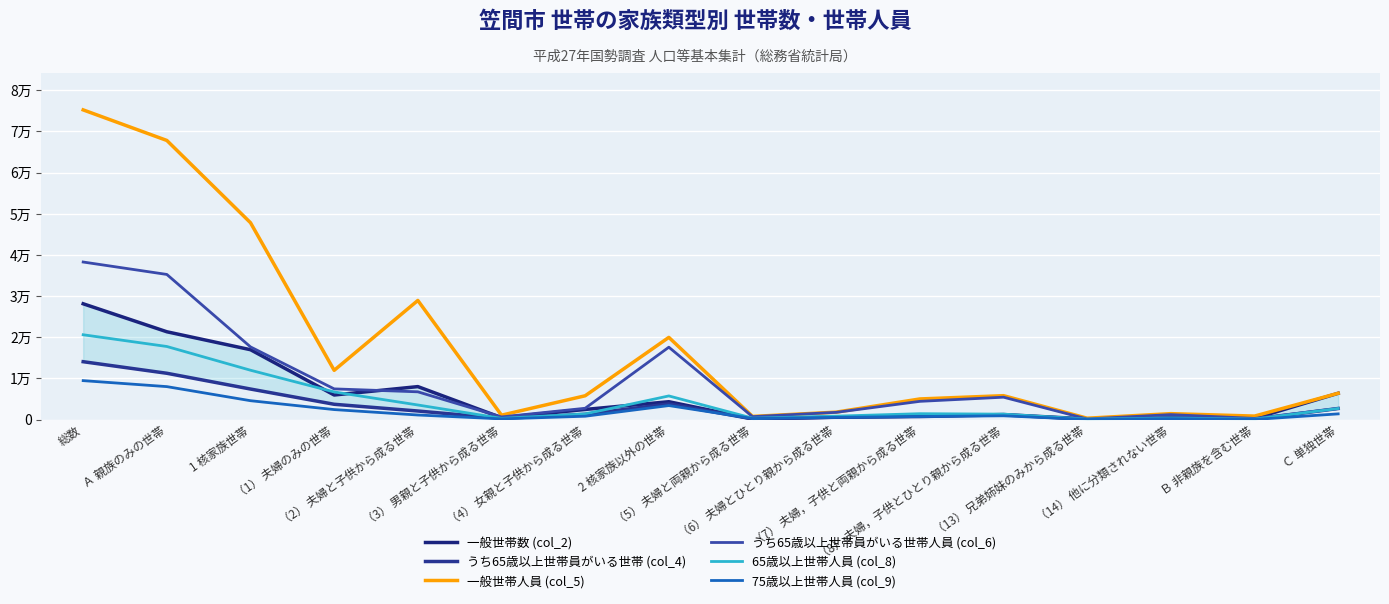

Where is the first local minimum for うち65歳以上世帯員がいる世帯人員 (col_6)?

（3） 男親と子供から成る世帯